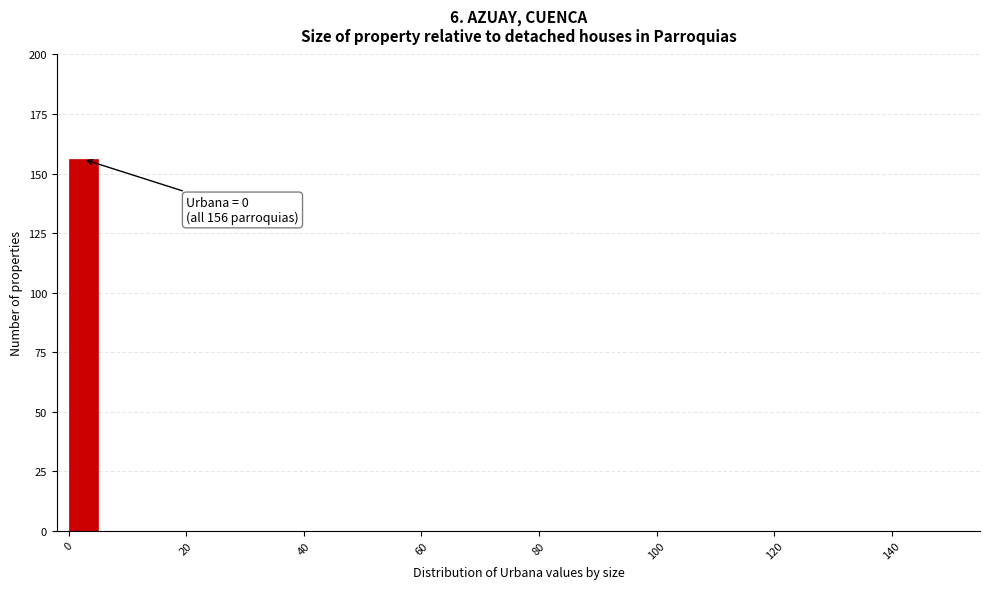

Read against the x-axis, roughly where is the centre of the tallest bar?

2